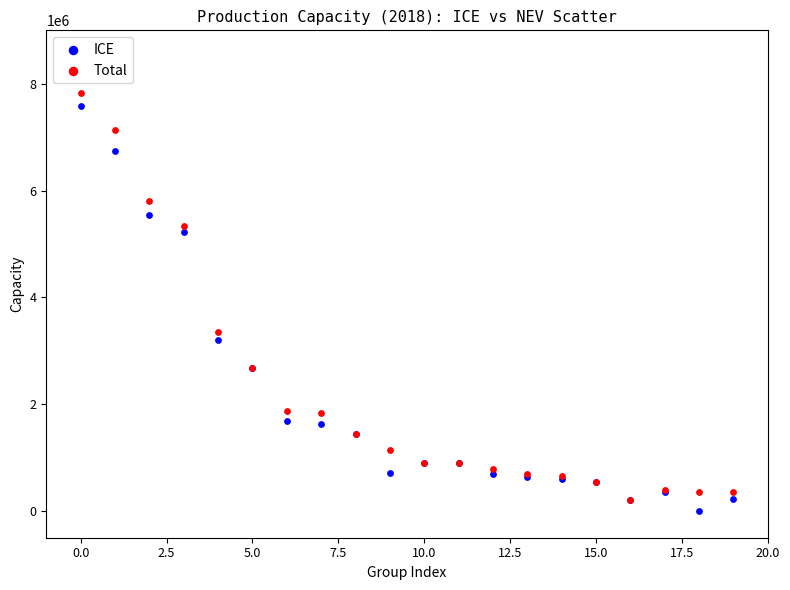

Which series contains the lowest Y value?

ICE